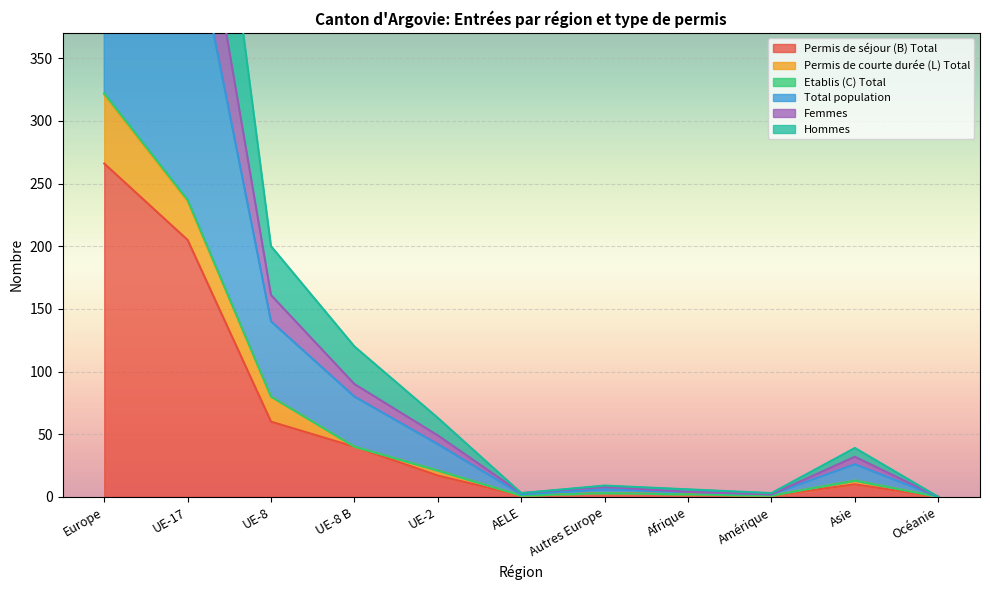

What is the label of the 3rd point from the right?

Amérique